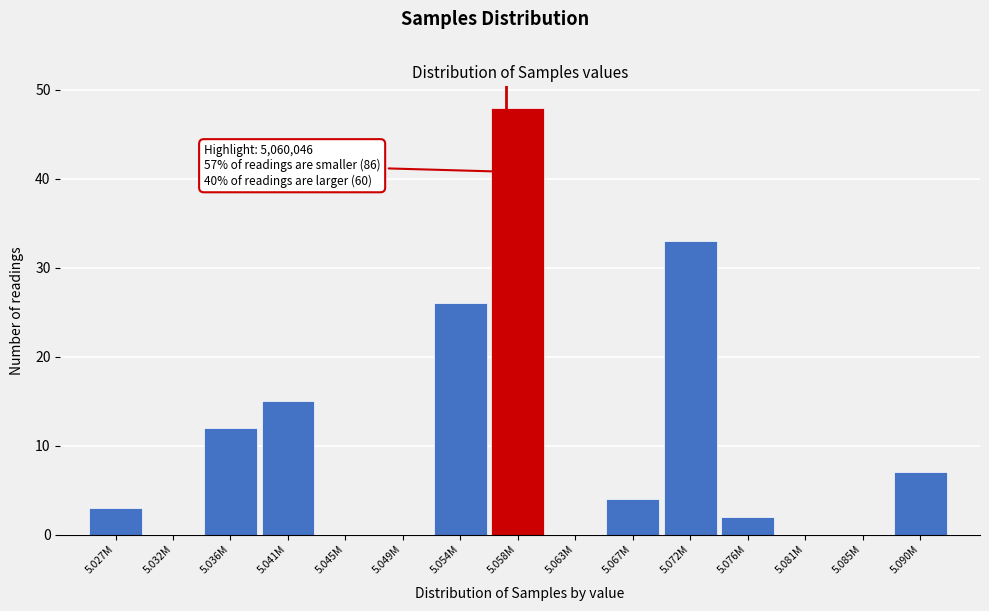

Reading left to right, list all the values displayed in this chart.

5.027M=3	5.032M=0	5.036M=12	5.041M=15	5.045M=0	5.049M=0	5.054M=26	5.058M=48	5.063M=0	5.067M=4	5.072M=33	5.076M=2	5.081M=0	5.085M=0	5.090M=7